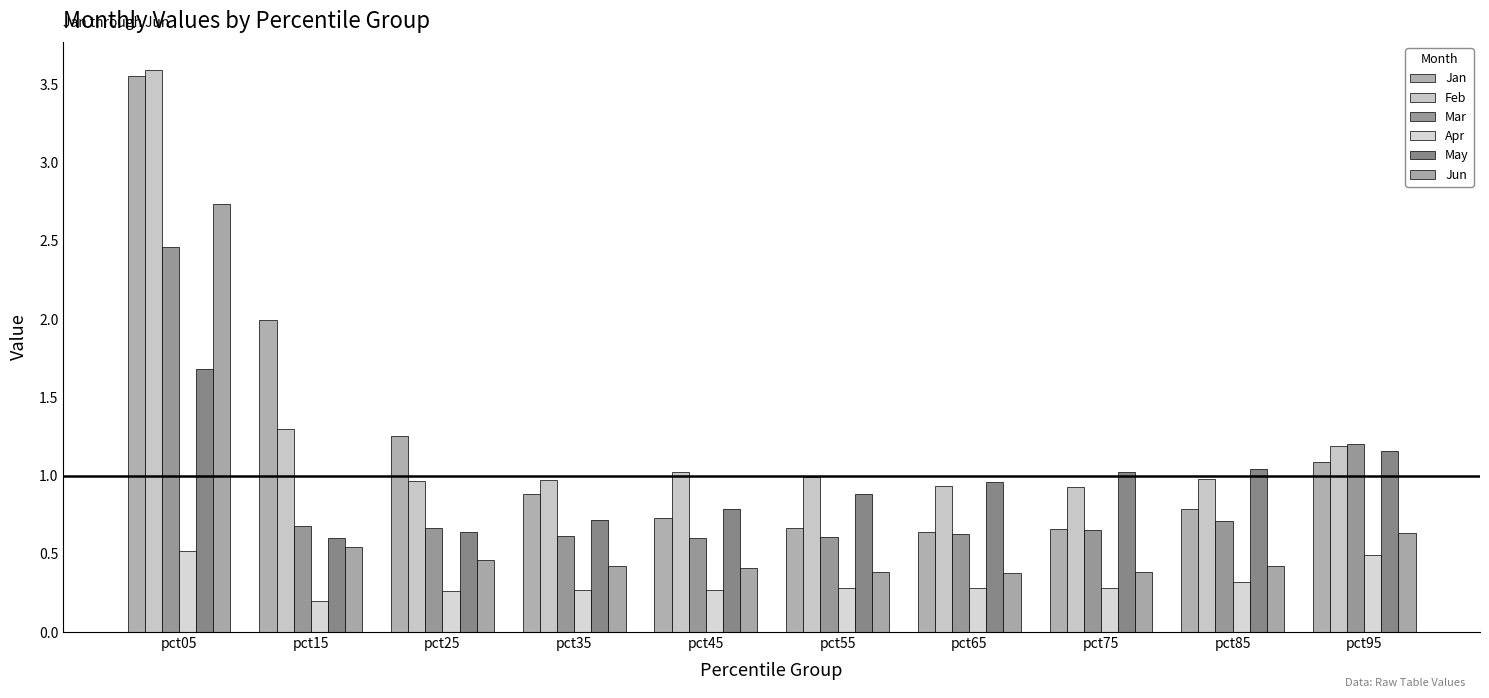

The value of Jan at pct85 is 0.8. True or false?

True